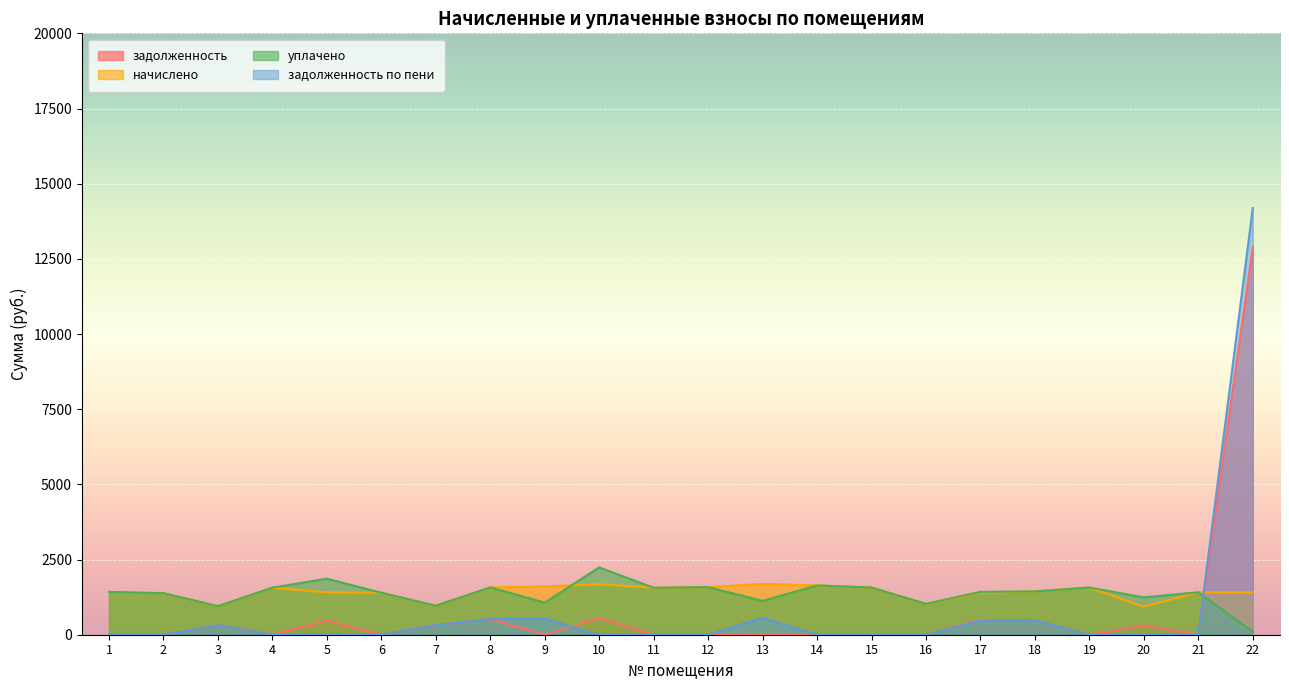

List the labels in order of задолженность по пени value, smallest first.

1, 2, 4, 6, 10, 11, 12, 14, 15, 16, 19, 20, 21, 5, 3, 7, 17, 18, 8, 9, 13, 22